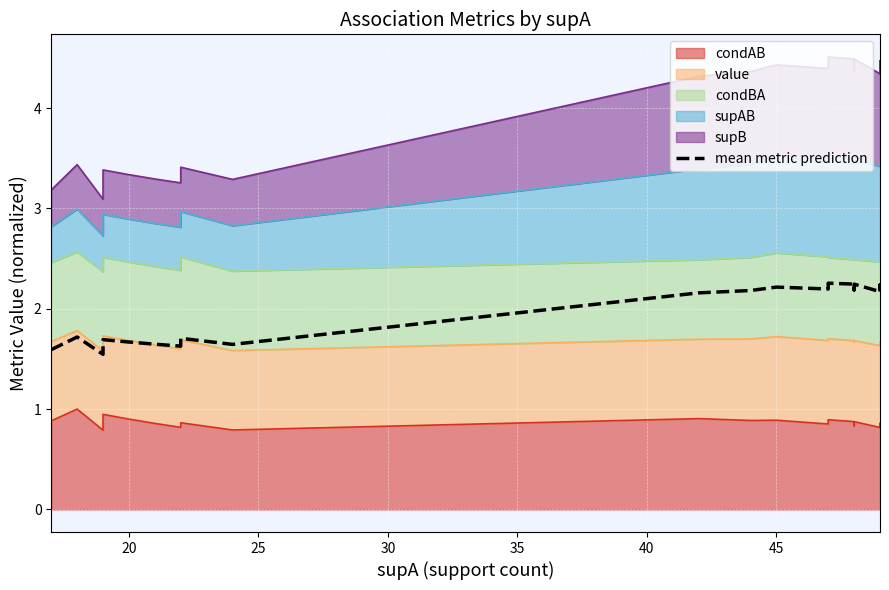

Count the number of values greater than 2.

20